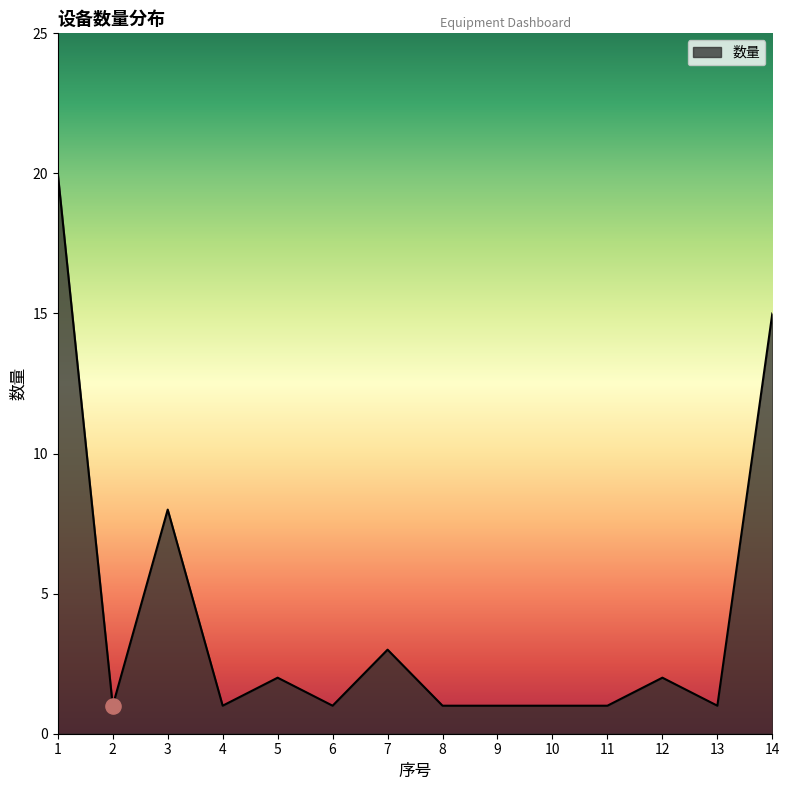

Approximately how many times larger is the value at 11 compared to 6?

1.0